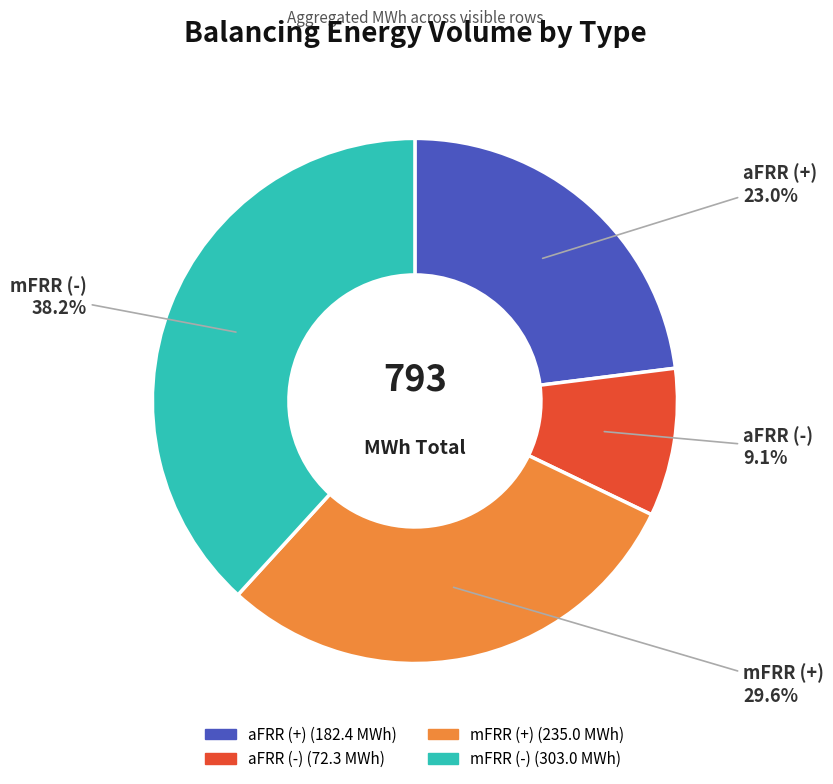

Between mFRR (-) and aFRR (+), which is larger?

mFRR (-)